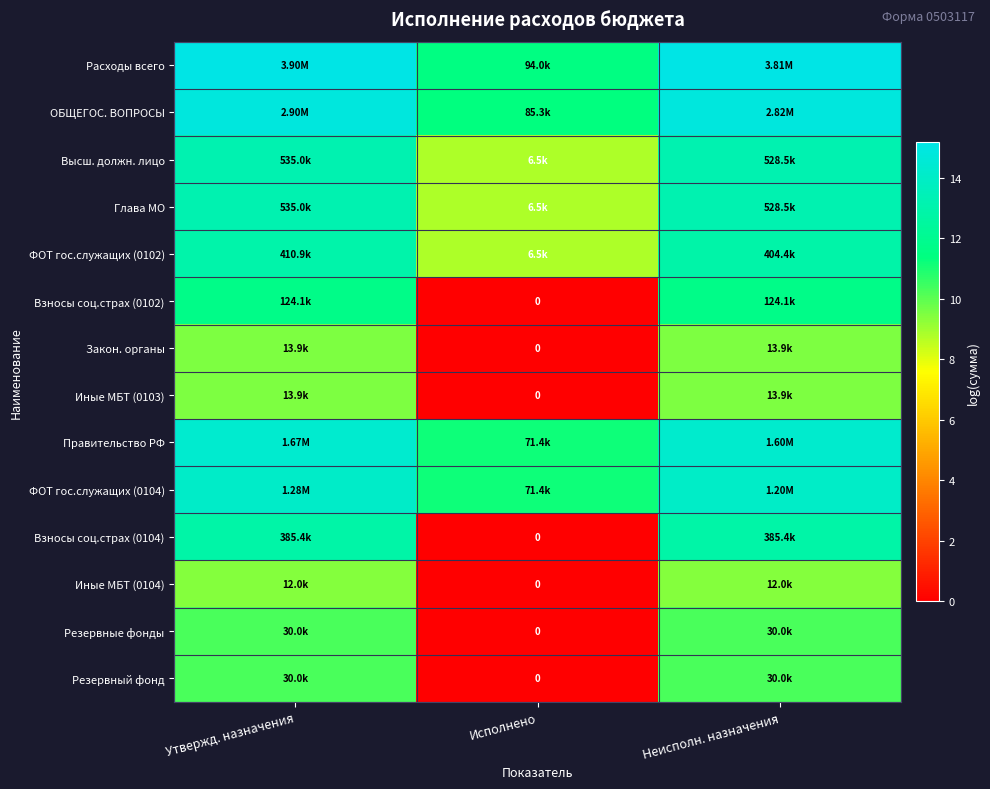

The value of Глава МО at Исполнено is 13.2. True or false?

False